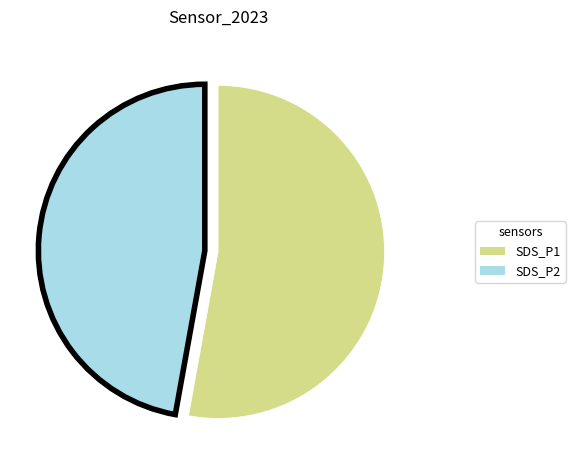

Is the sum of SDS_P2 and SDS_P1 greater than half?

Yes